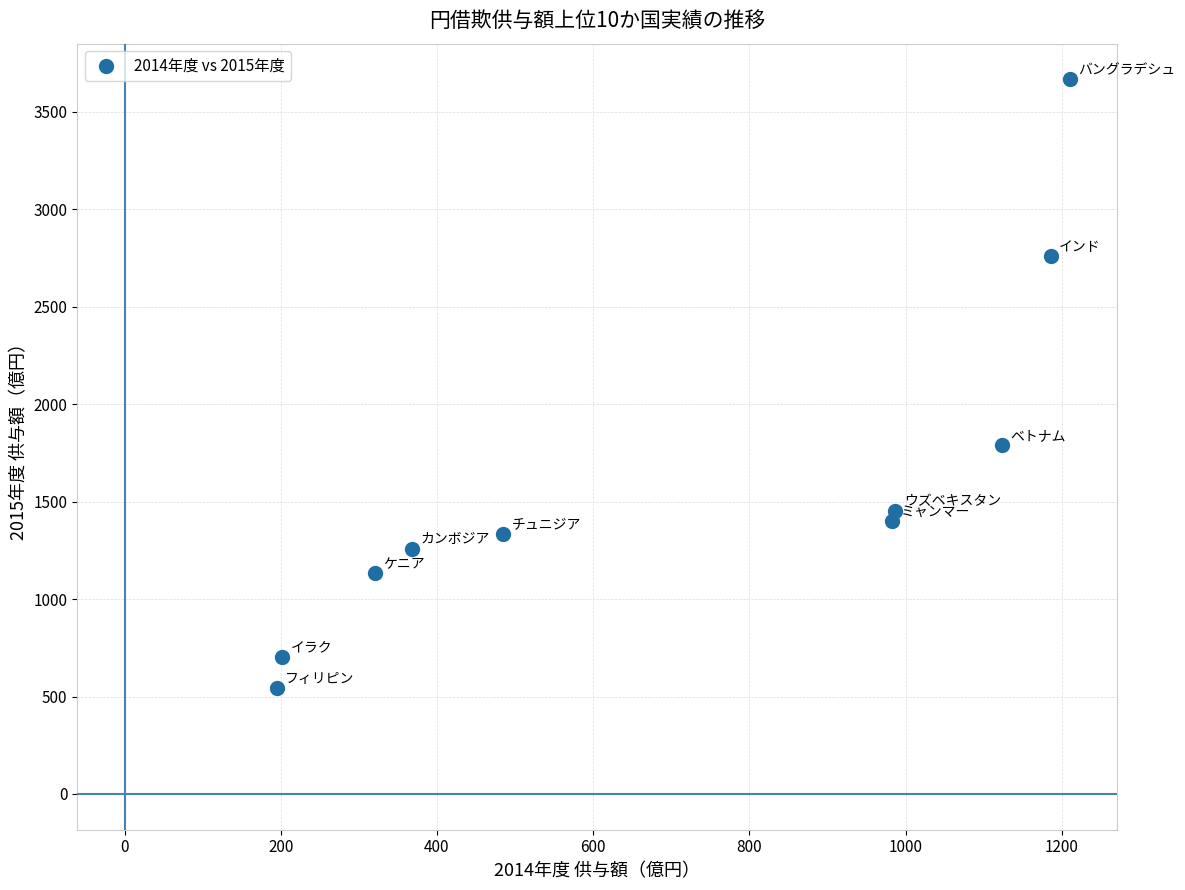

What Y value in the scatter plot is closest to 2103?

1788